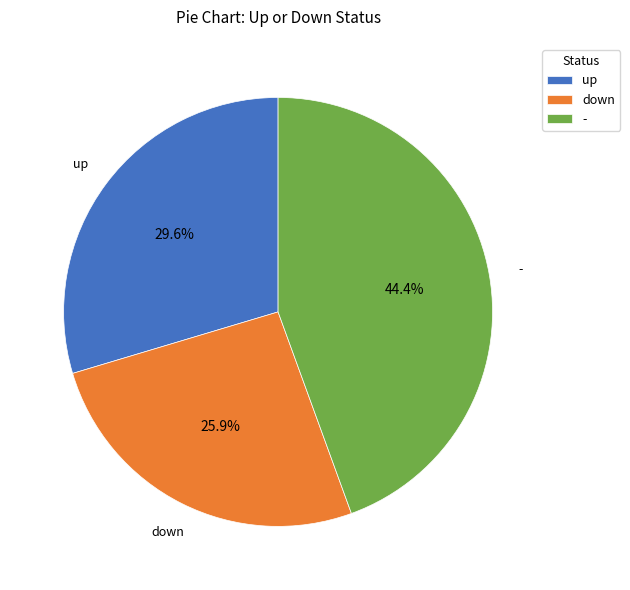

Which category has the smallest portion of the pie?

down